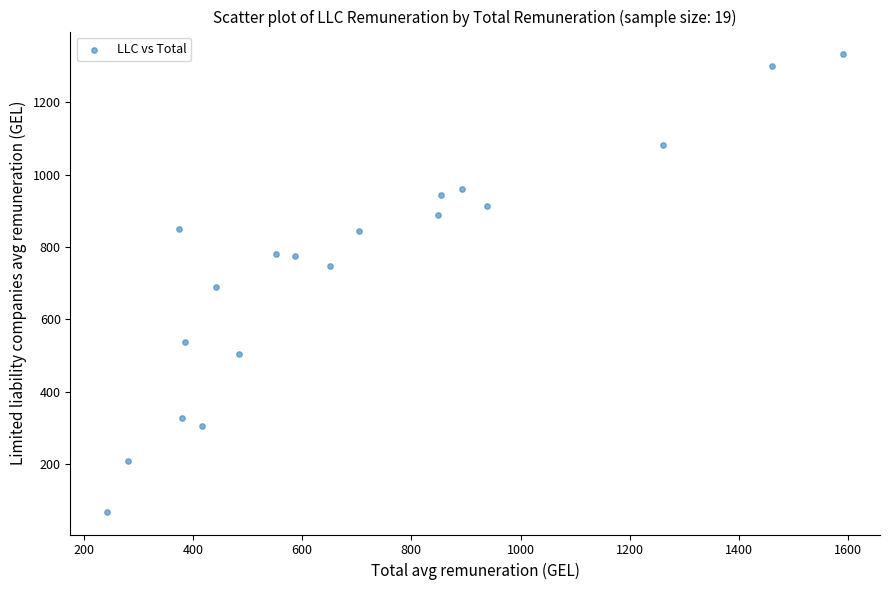

Count the number of points in this scatter plot.

19